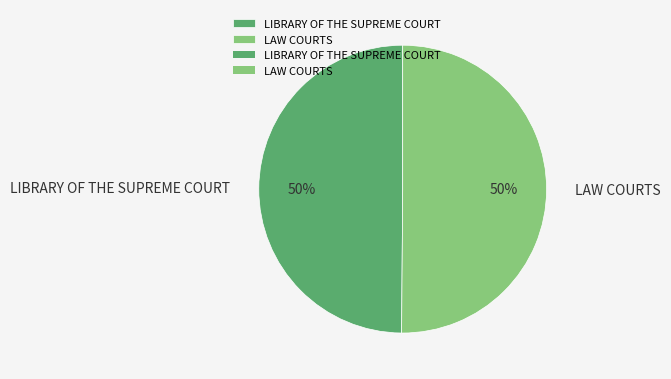

The LIBRARY OF THE SUPREME COURT slice represents 50% of the pie. True or false?

True